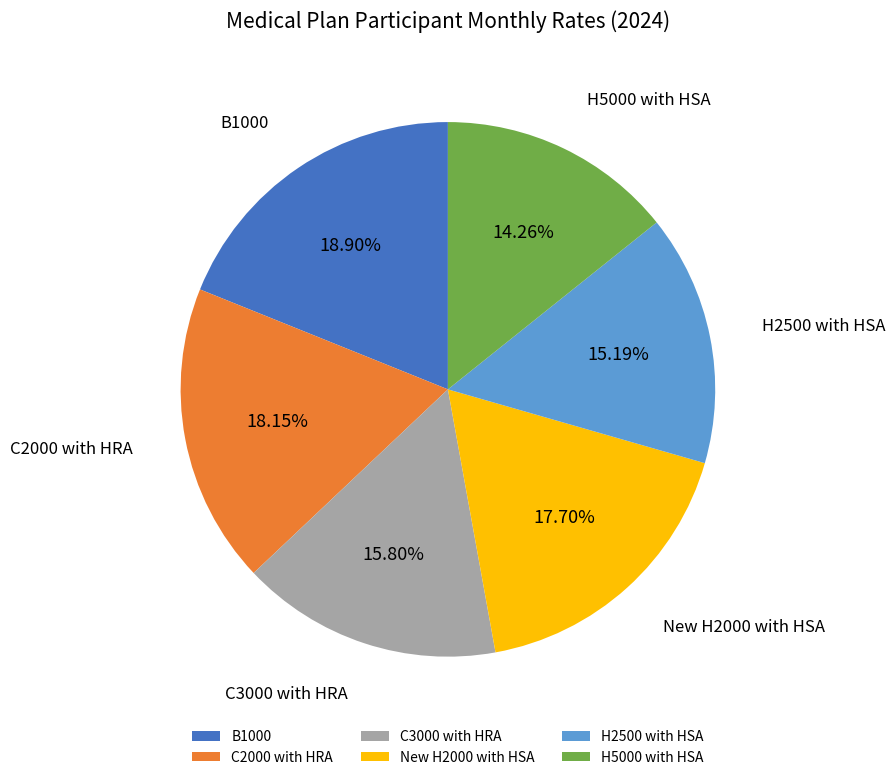

The B1000 slice represents 19% of the pie. True or false?

True